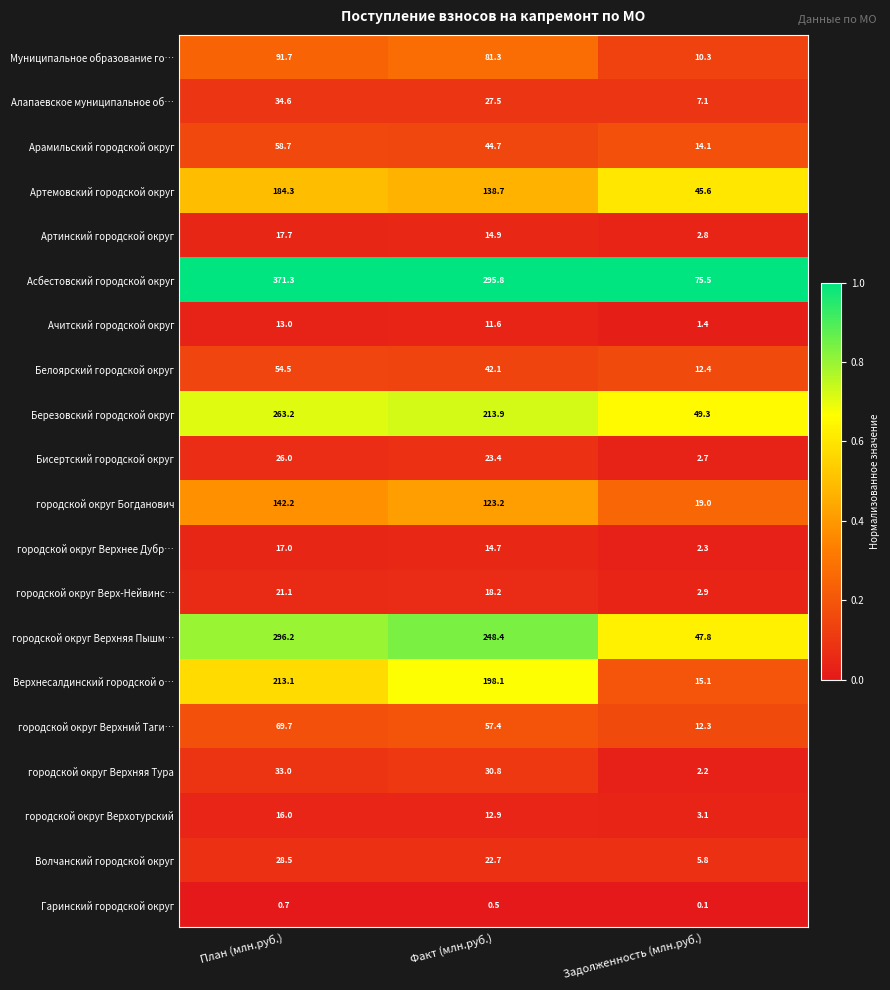

What is the lowest value of the Арамильский городской округ series?

14.1